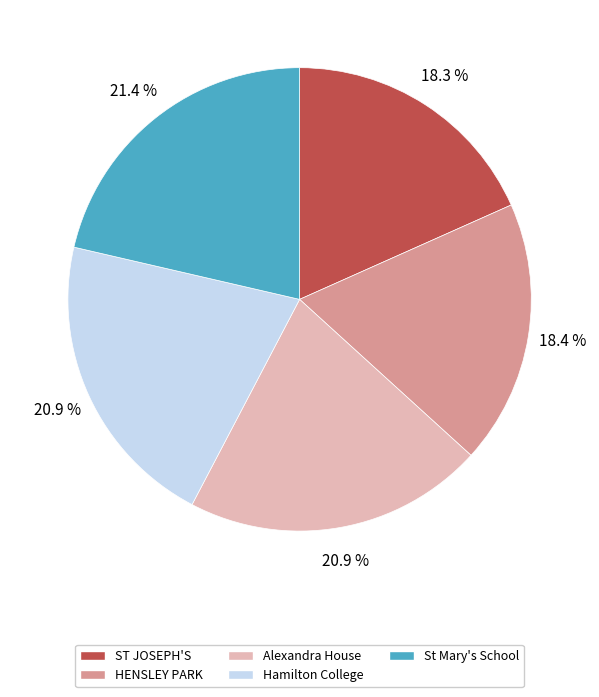

Is there a majority slice in this chart?

No